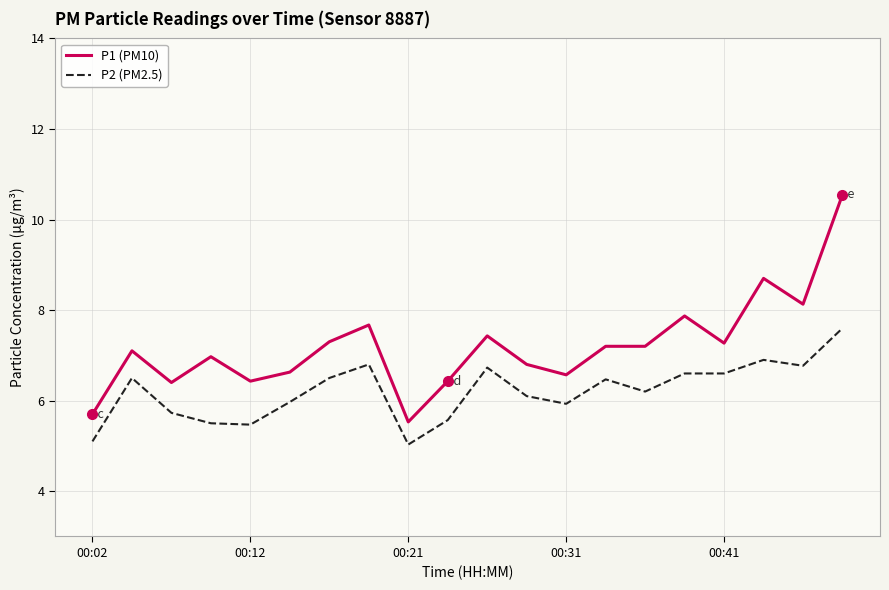

How many data points does each series have?

20